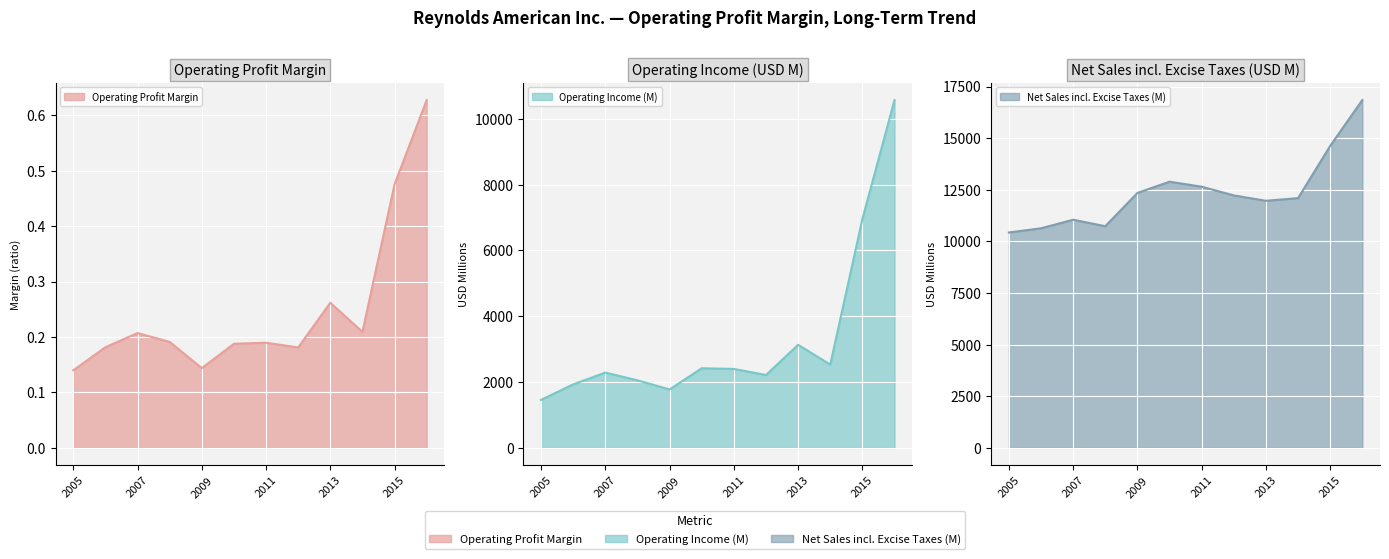

What is the value of the Operating Income (M) point at the 6th from the left?

2419.0